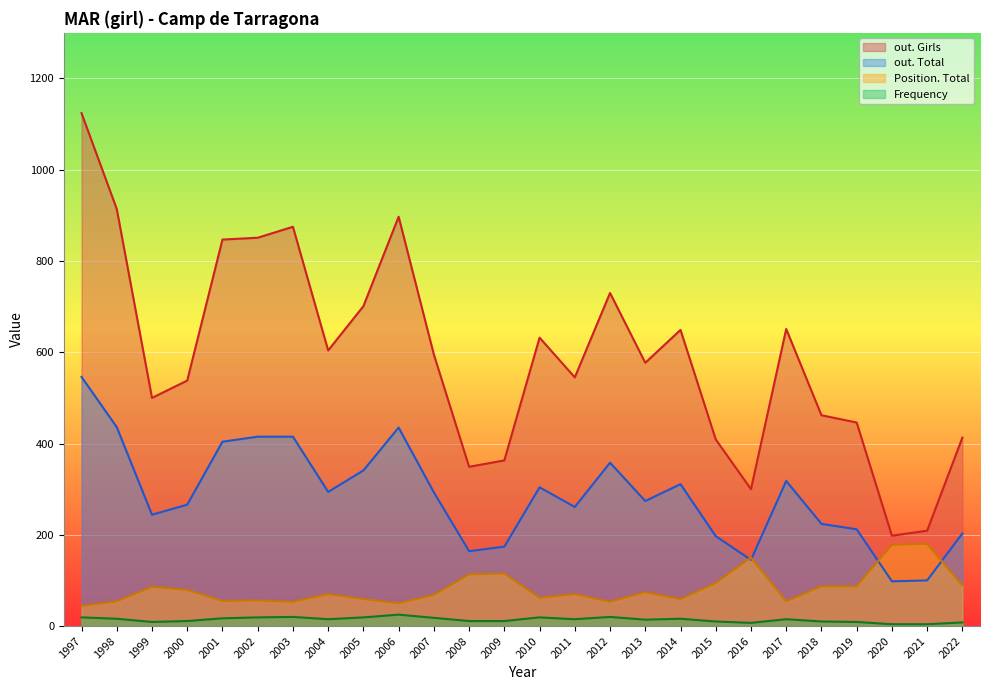

True or false: out. Girls and Frequency intersect in this chart.

False